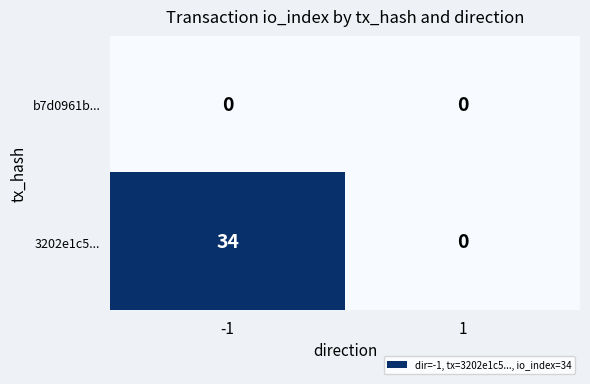

Rank the series by their average value, from highest to lowest.

3202e1c5..., b7d0961b...